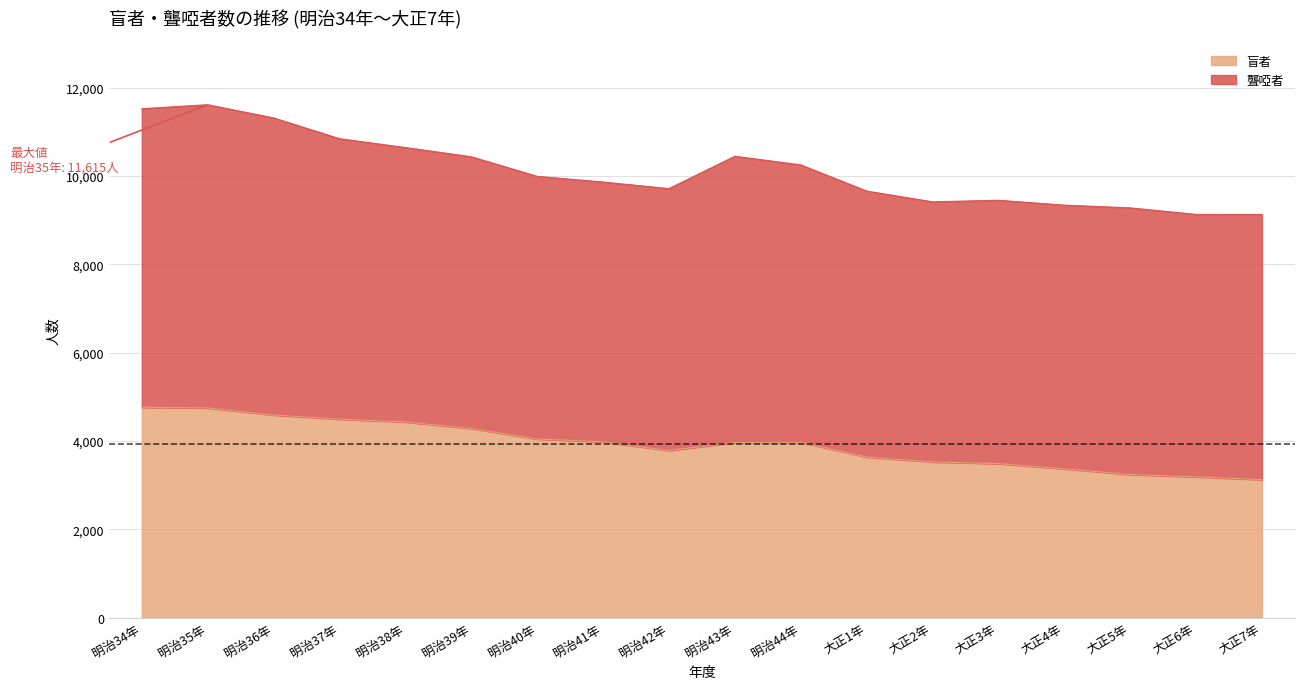

Where is the first local maximum?

明治44年